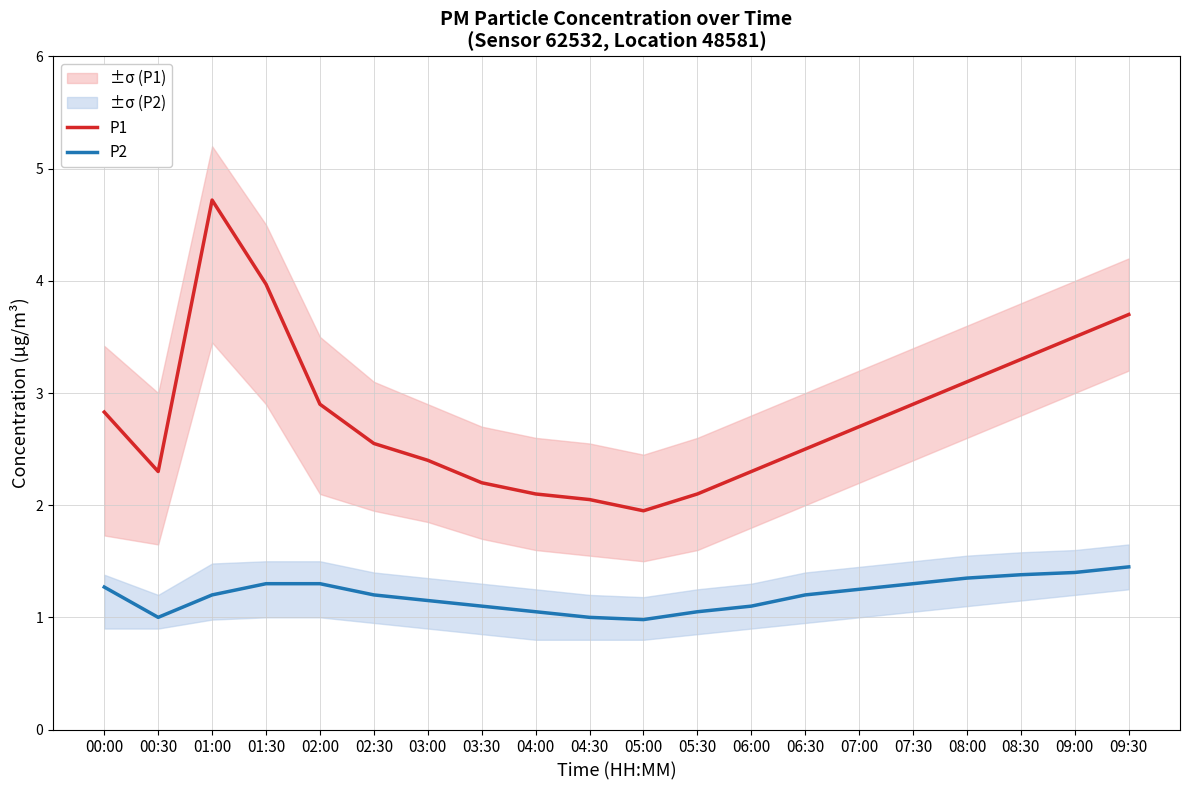

The P1 series shows 1.6 at 06:30. True or false?

False